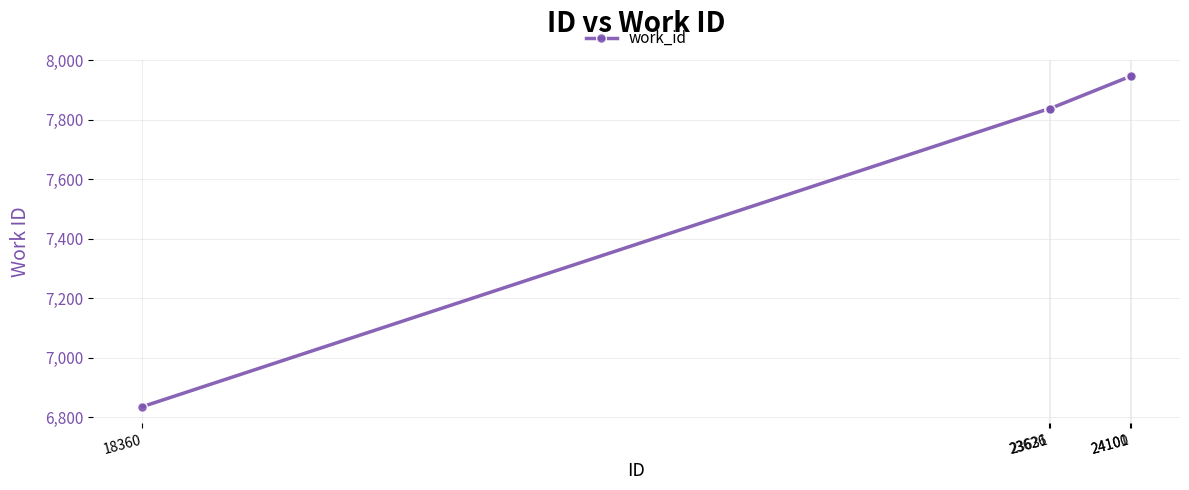

What is the sum of all values?

38402